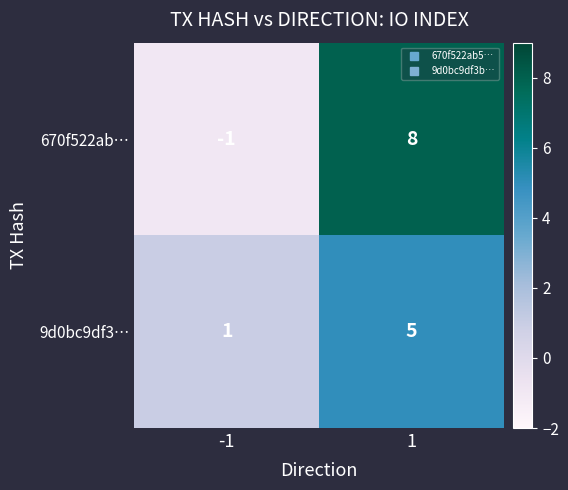

Rank the categories by 670f522ab… value from lowest to highest.

-1, 1